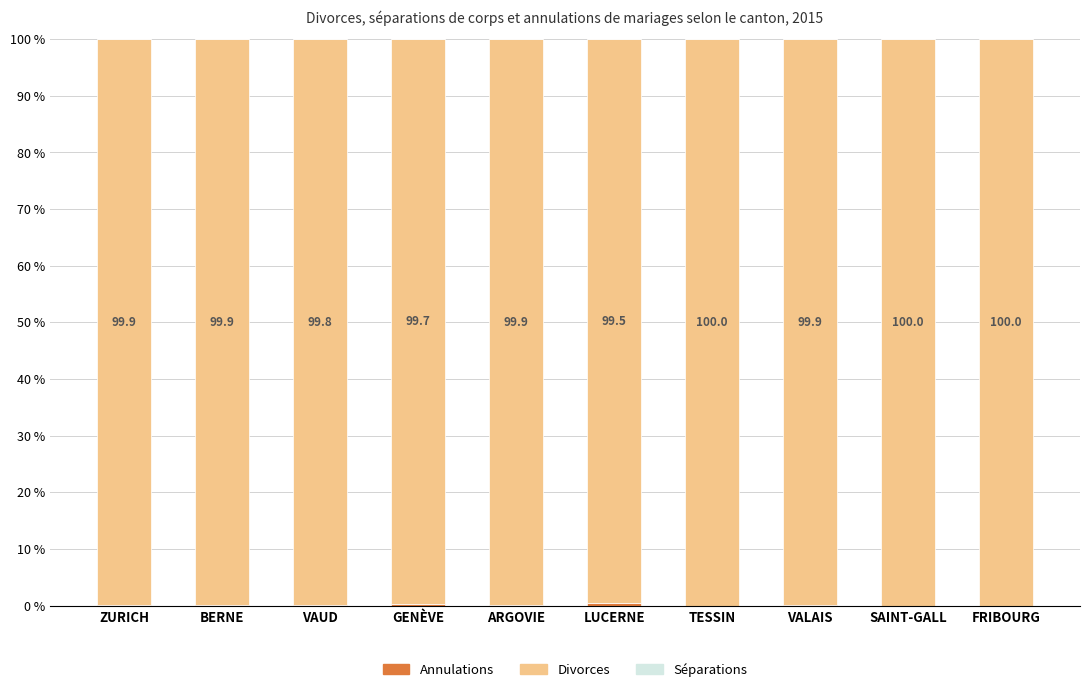

What is the total value across all series at LUCERNE?

100.0